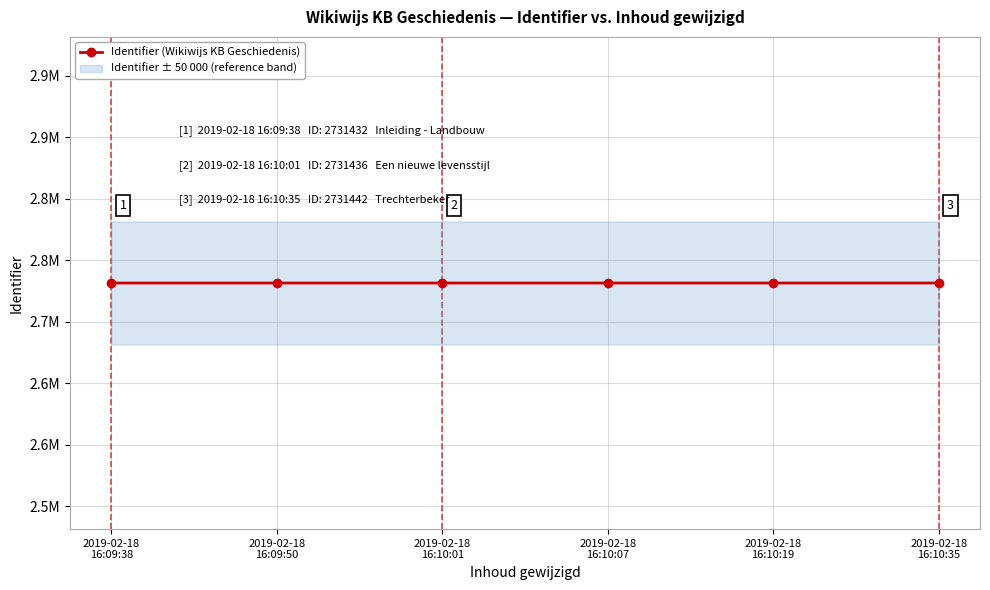

Between 2019-02-18
16:09:50 and 2019-02-18
16:10:35, which is larger?

2019-02-18
16:10:35